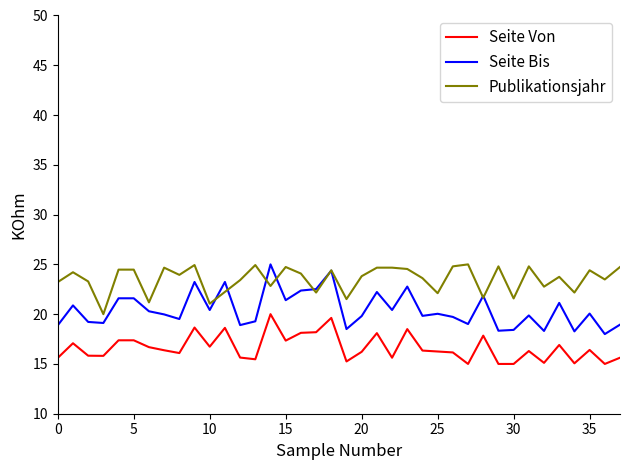

What is the maximum value shown in the chart?

25.0